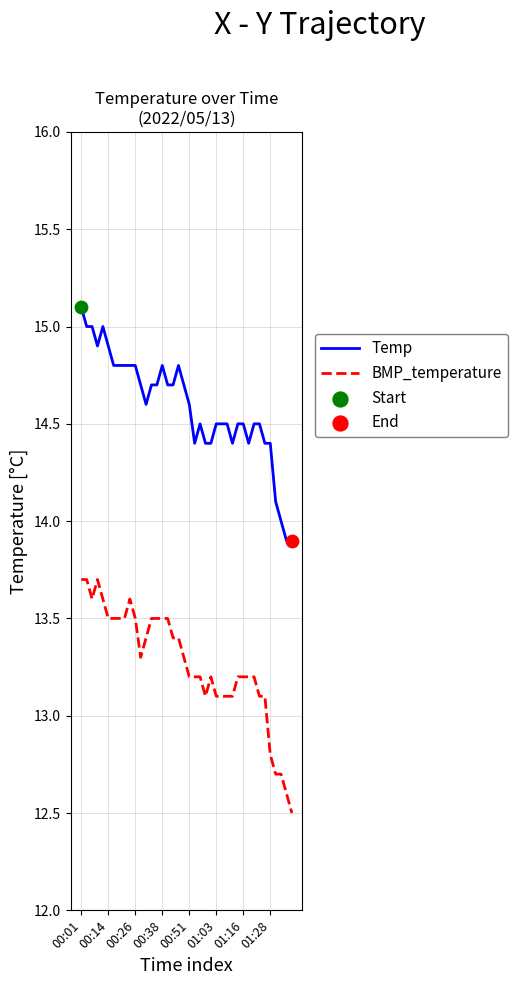

Which series has the largest total across all categories?

Temp